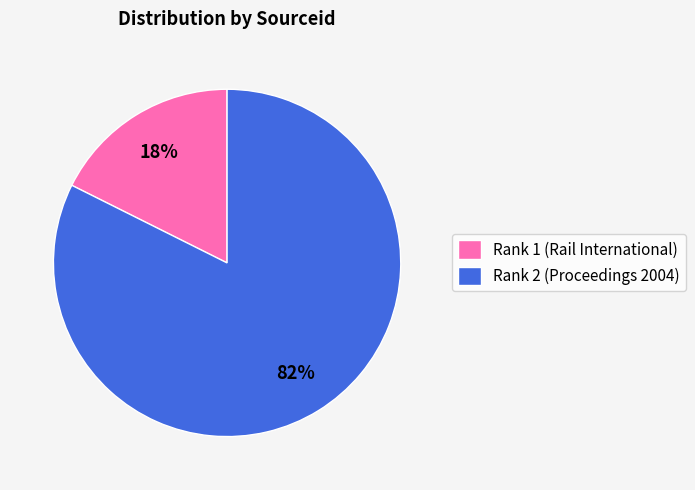

True or false: Rank 2 (Proceedings 2004) accounts for 95% of the total.

False